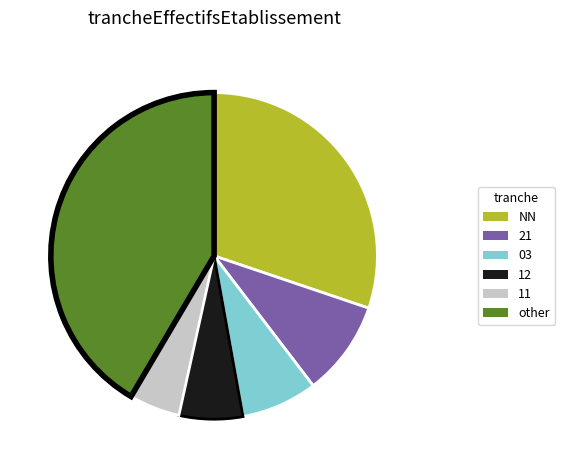

What is the ratio of the value at 03 to the value at 12?

1.2